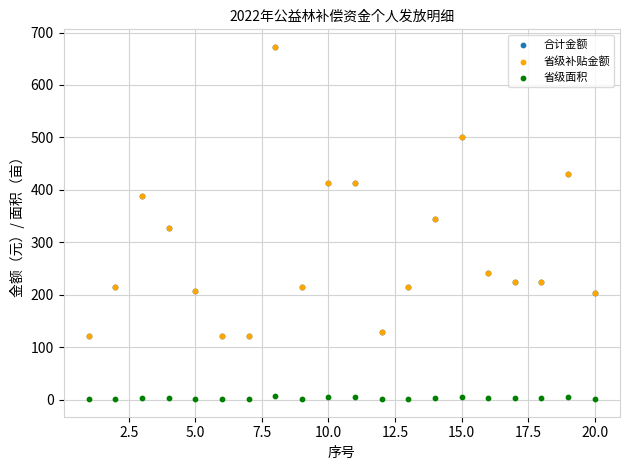

Which series has the largest Y range (max minus min)?

合计金额